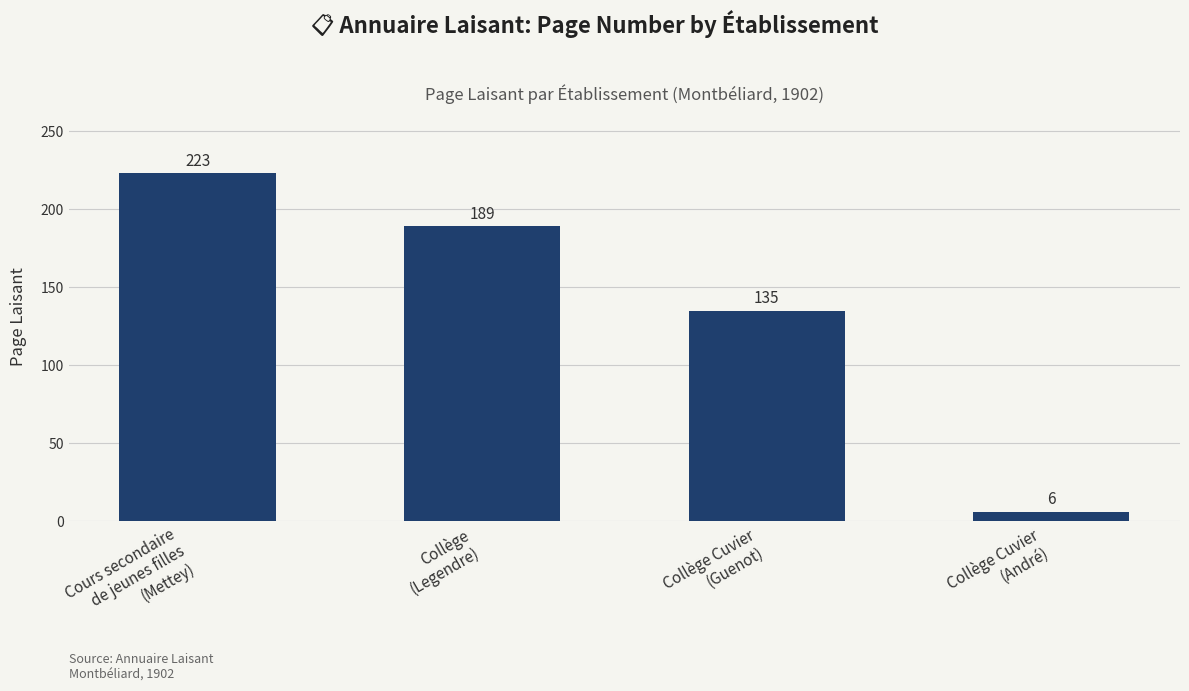

What value does the data have at Collège
(Legendre), to the nearest 5?

190